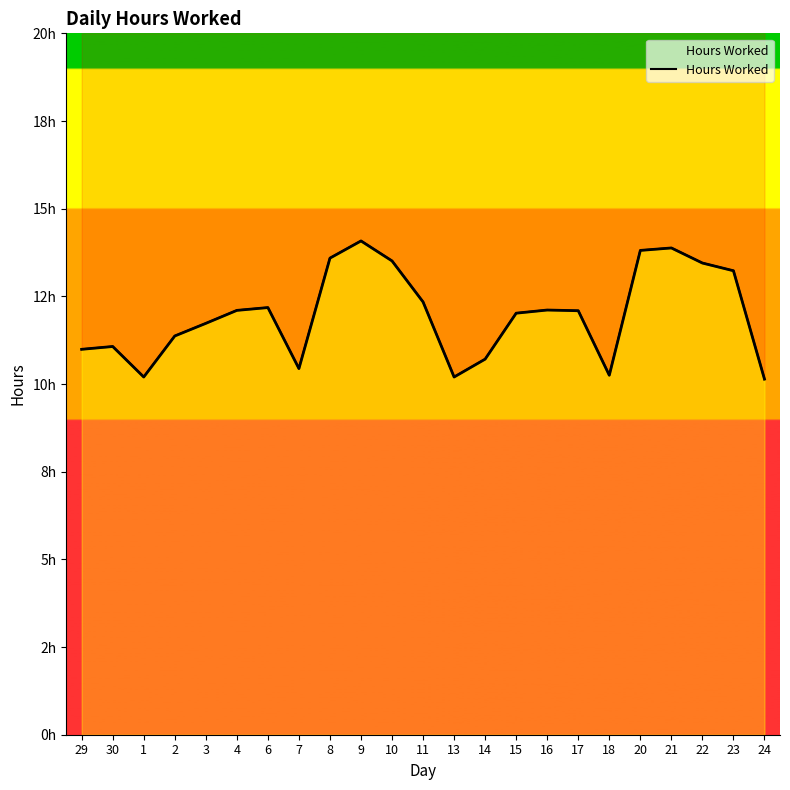

Which category has the lowest value across all series?

24